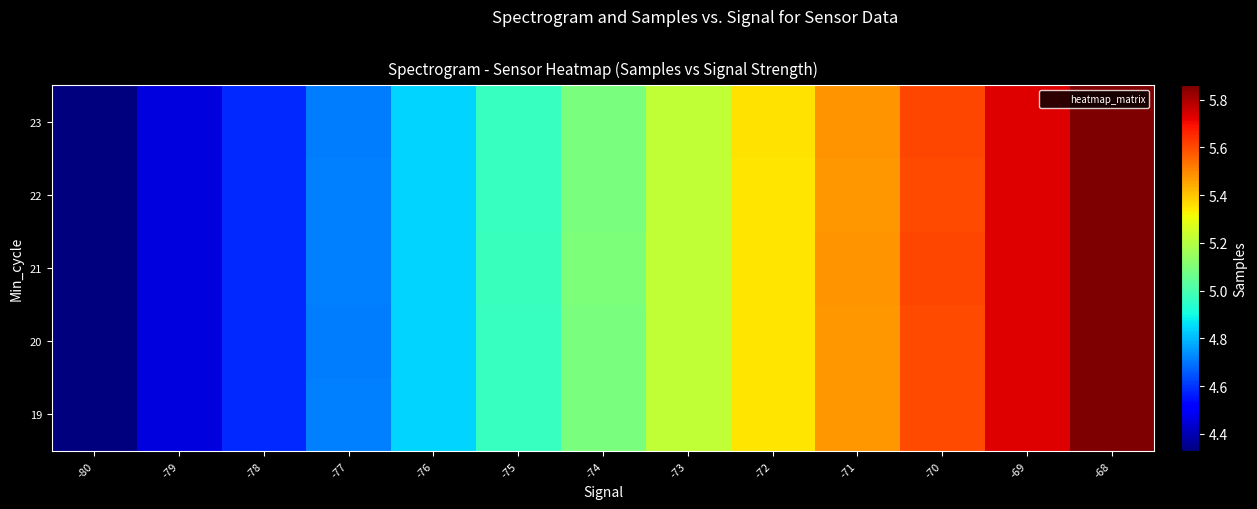

Count the number of data series in this chart.

5